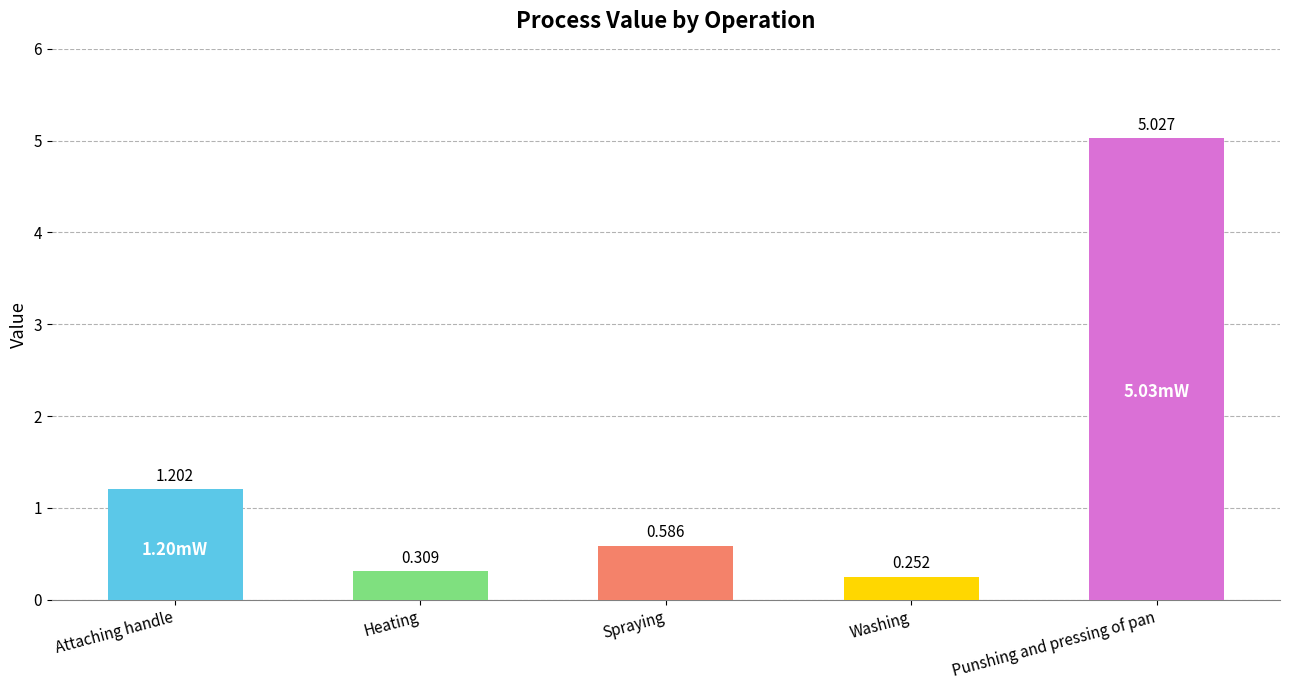

Where is the data nearest to the value 2?

Attaching handle